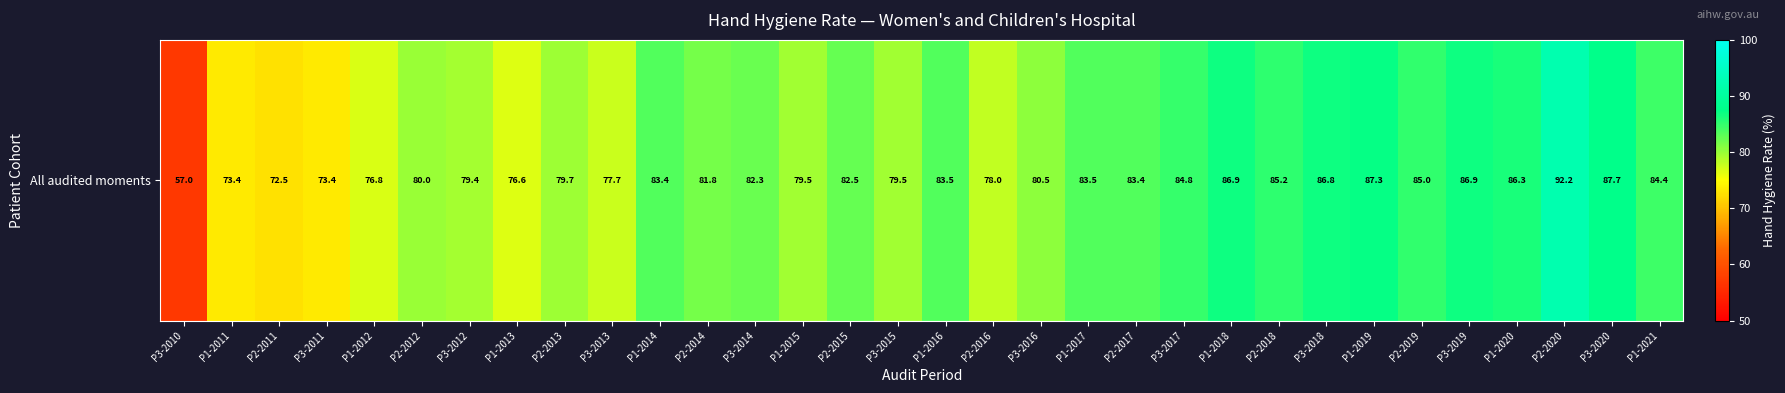

Reading right to left, what are all the values shown in this chart?

84.4	87.7	92.2	86.3	86.9	85.0	87.3	86.8	85.2	86.9	84.8	83.4	83.5	80.5	78.0	83.5	79.5	82.5	79.5	82.3	81.8	83.4	77.7	79.7	76.6	79.4	80.0	76.8	73.4	72.5	73.4	57.0